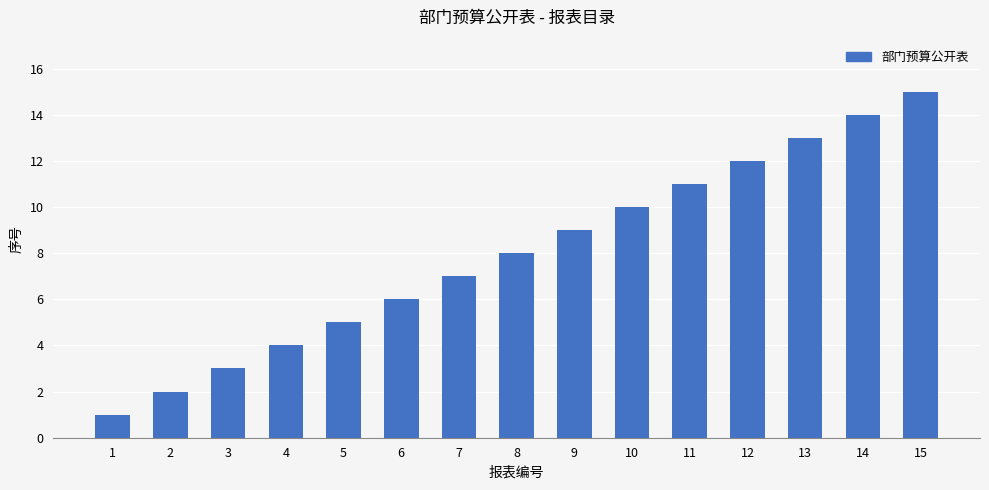

List the labels in order of value, largest first.

15, 14, 13, 12, 11, 10, 9, 8, 7, 6, 5, 4, 3, 2, 1